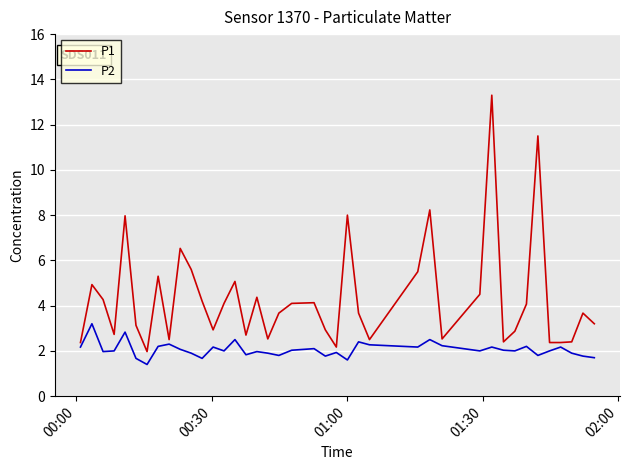

What is the difference between the maximum and minimum values in the P2 series?

1.8